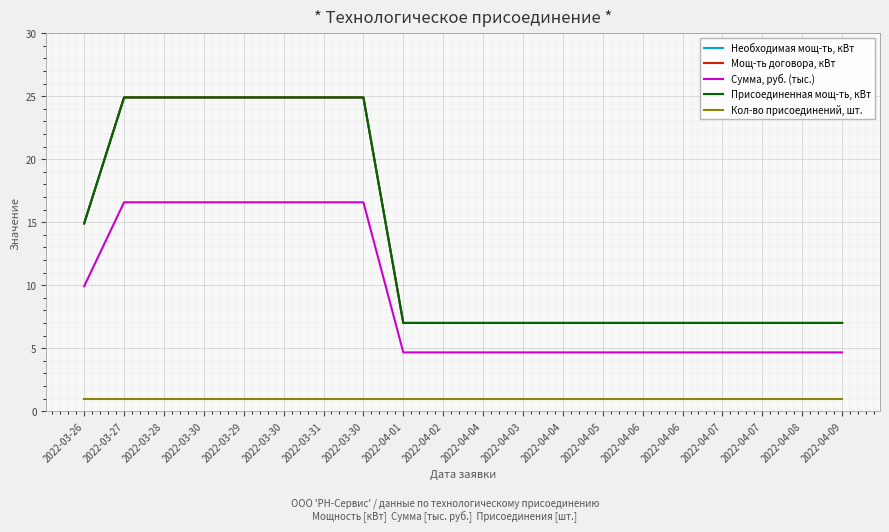

What is the approximate value of Мощ-ть договора, кВт at 2022-03-28?

24.9